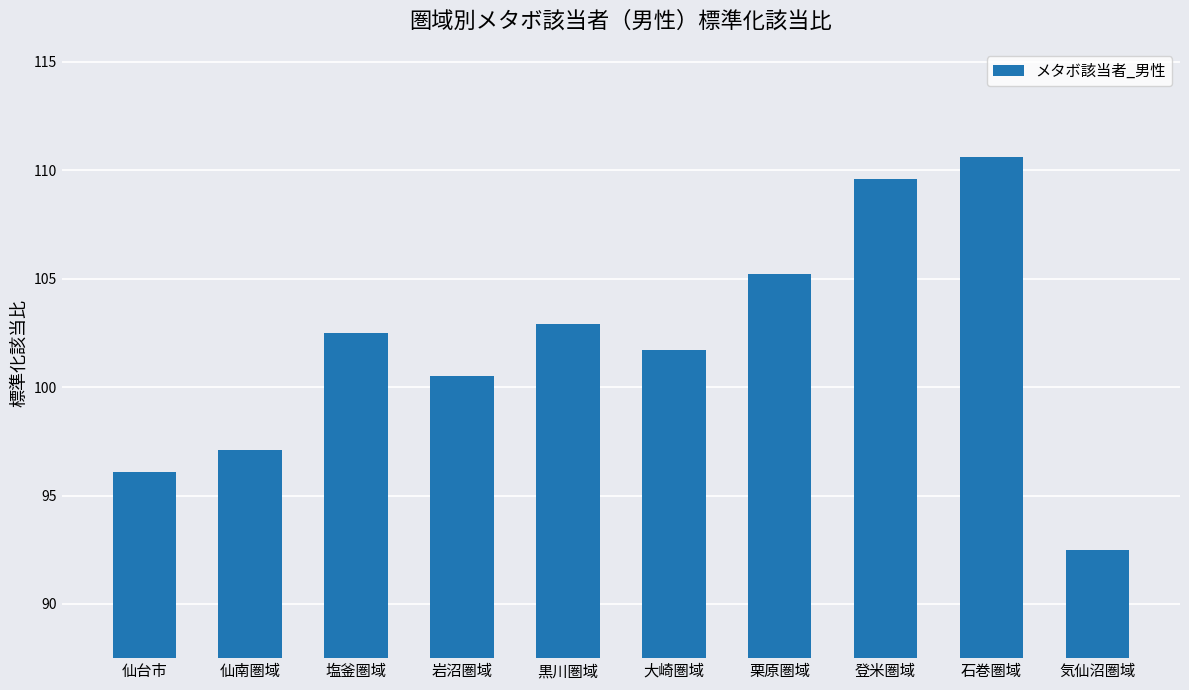

Count the number of values greater than 102.

5